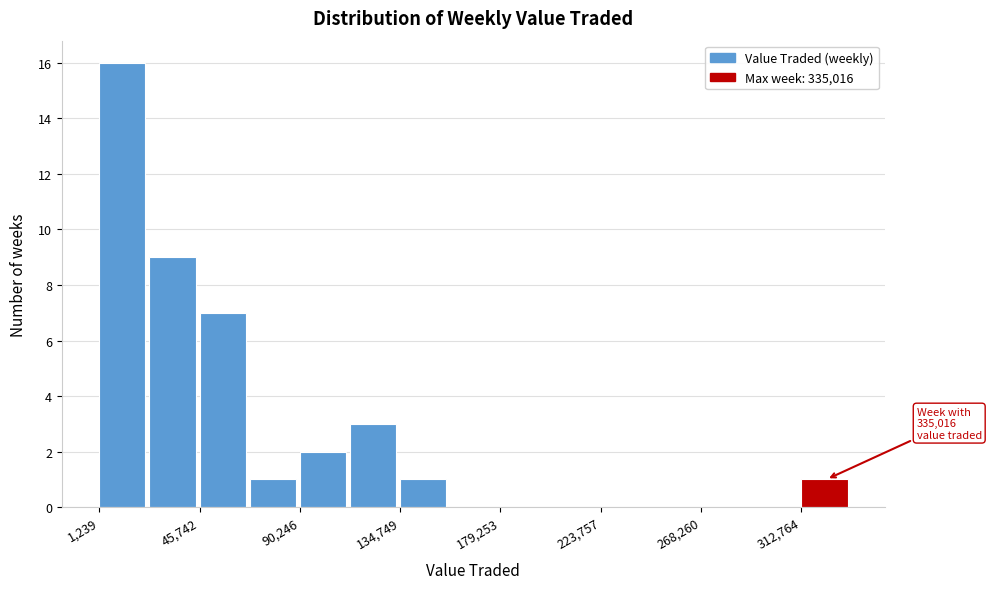

Which range on the x-axis has the tallest bar?

0 to 25000